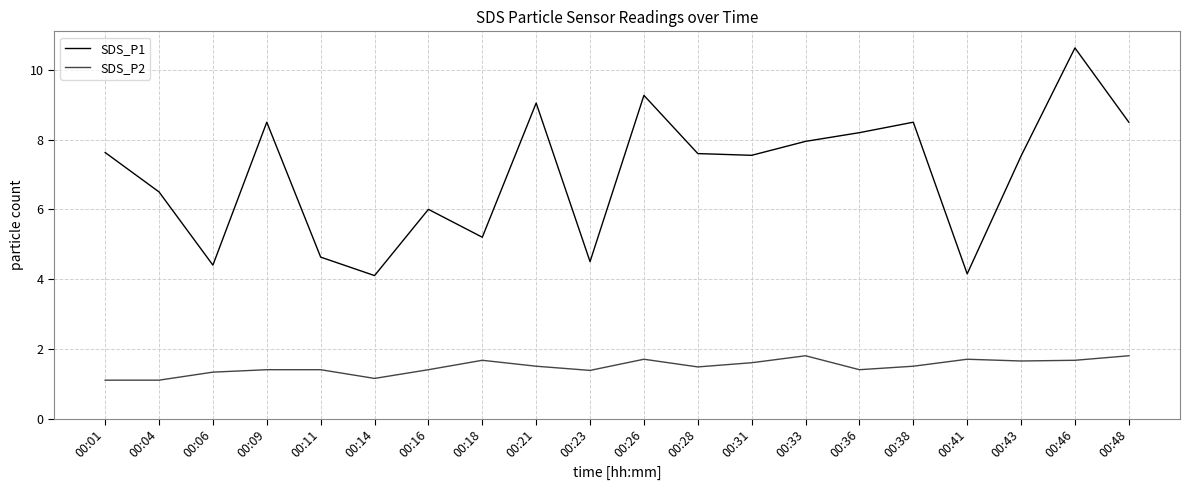

What are all the series names shown in the legend?

SDS_P1, SDS_P2